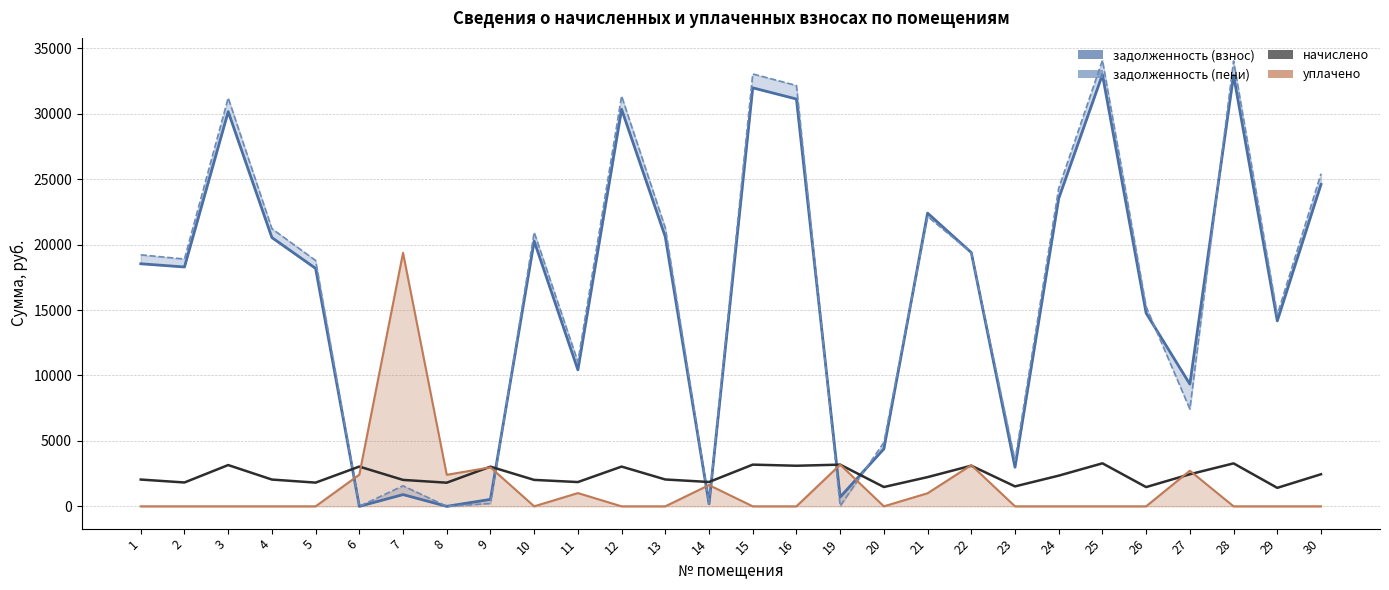

Is it true that задолженность (взнос) equals 23533.0 at 24?

True